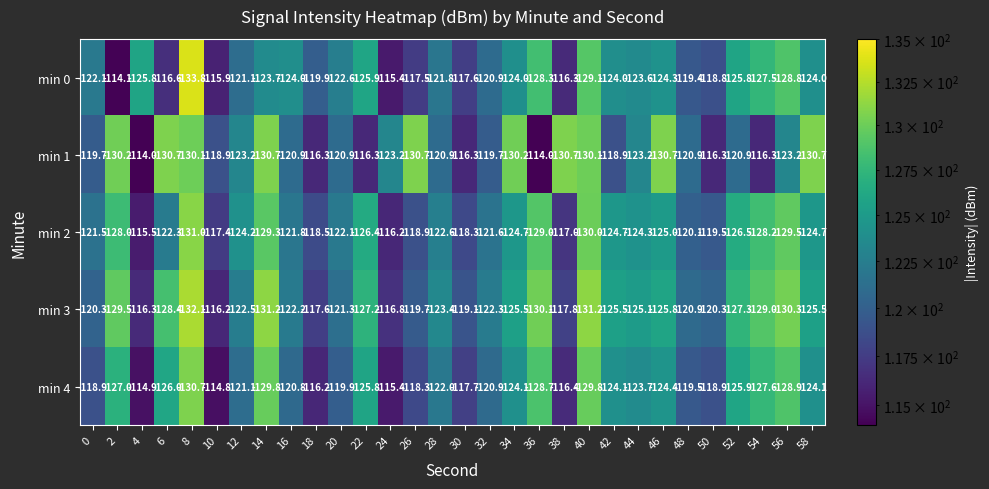

What is the average value of the min 4 series?

-122.5